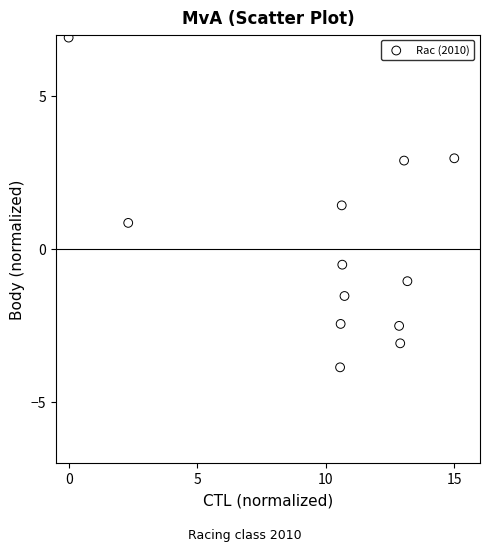

What is the average X value?

10.2